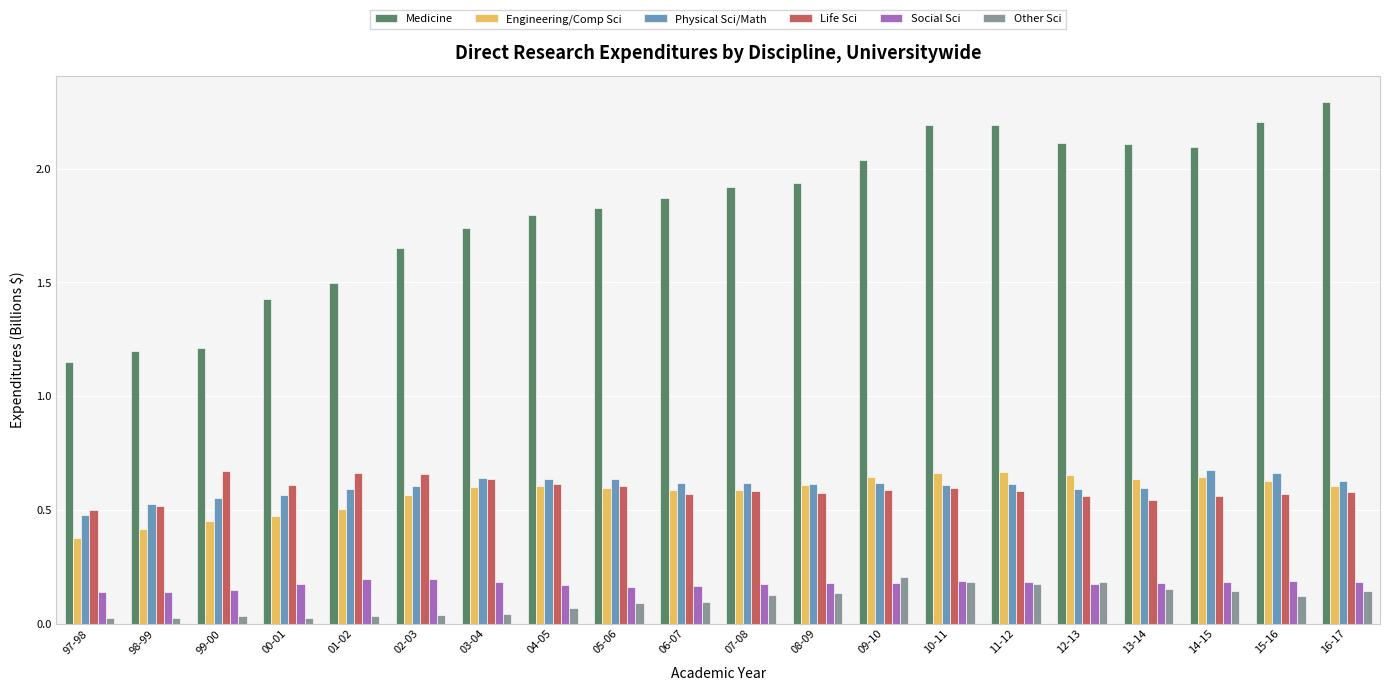

What is the label of the 3rd bar from the right?

14-15